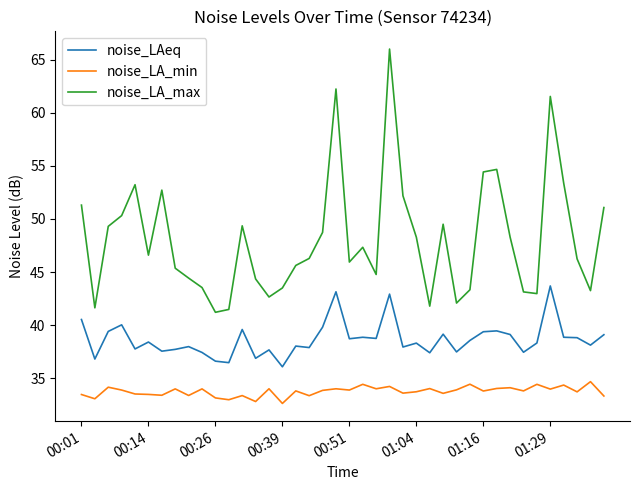

Which series has the widest spread of values?

noise_LA_max